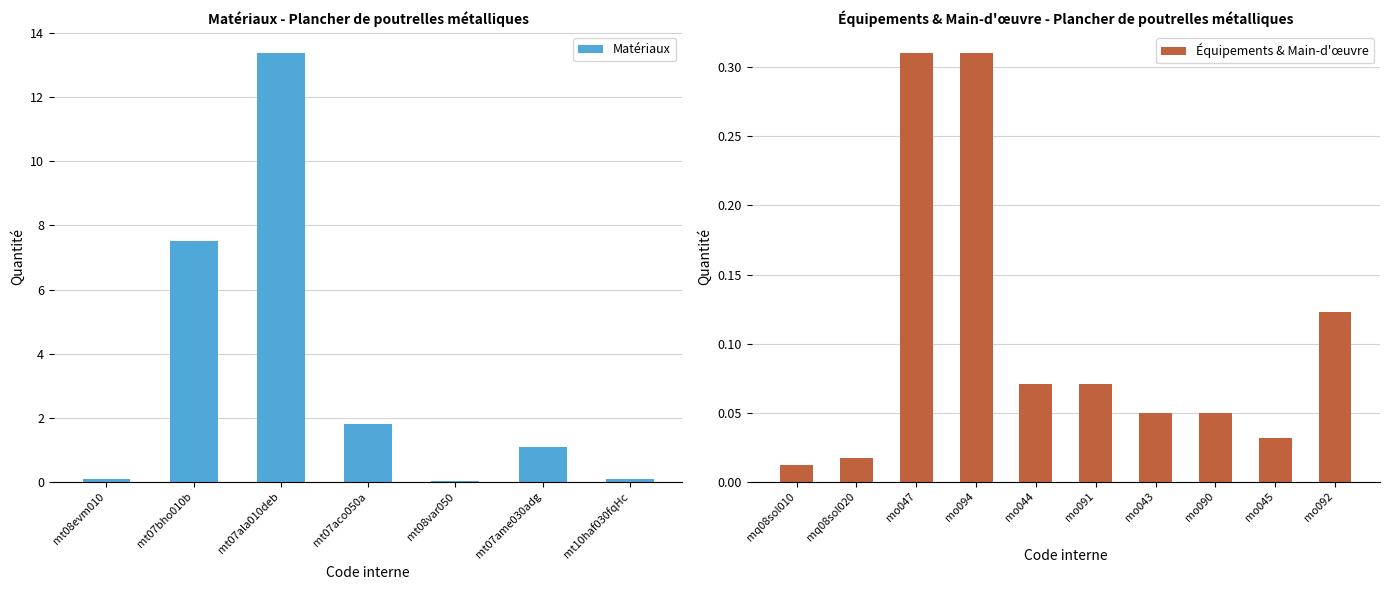

Between mt07bho010b and mt07ame030adg, which is larger?

mt07bho010b